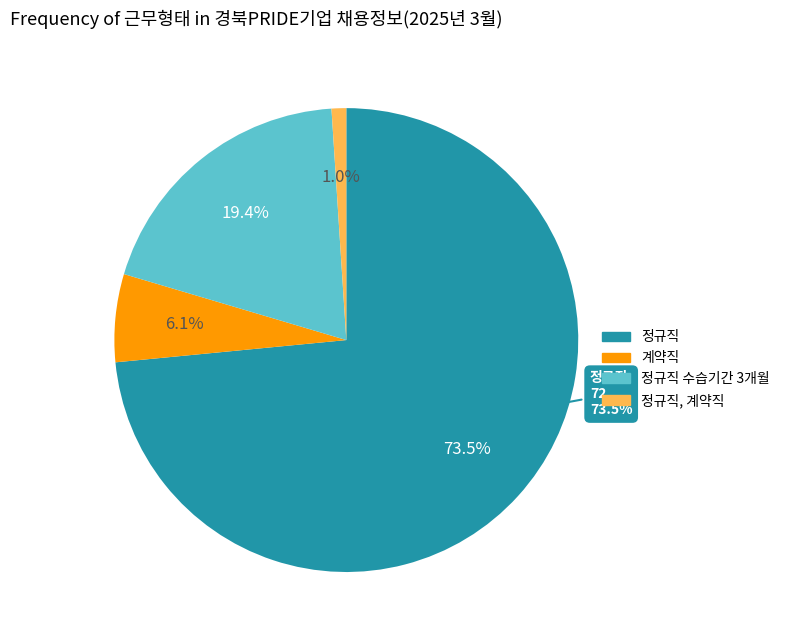

What percentage do 정규직 수습기간 3개월 and 정규직, 계약직 together represent?

20.4%